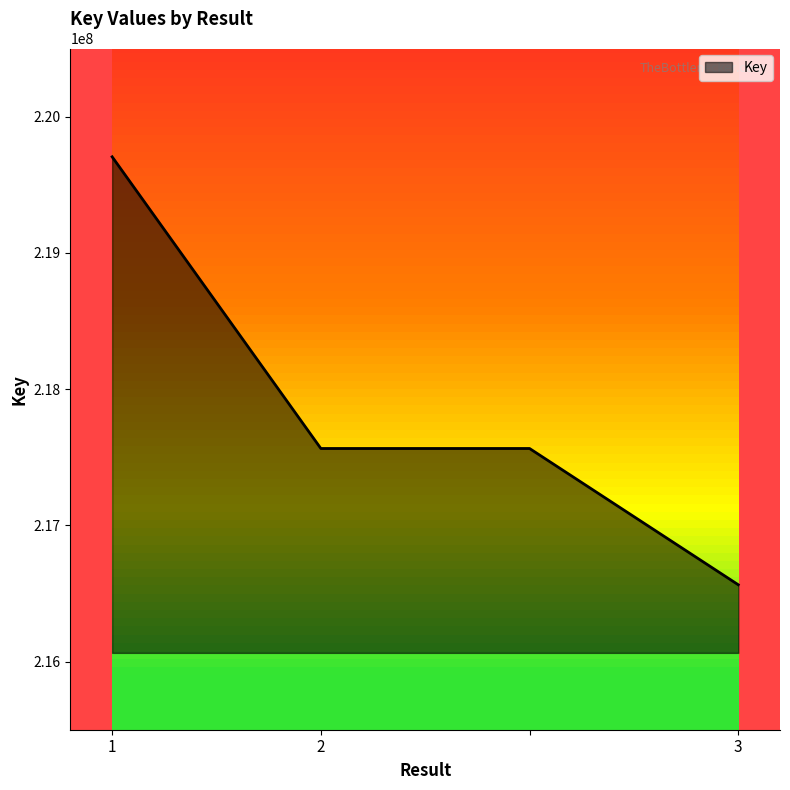

What is the maximum value shown in the chart?

219705029